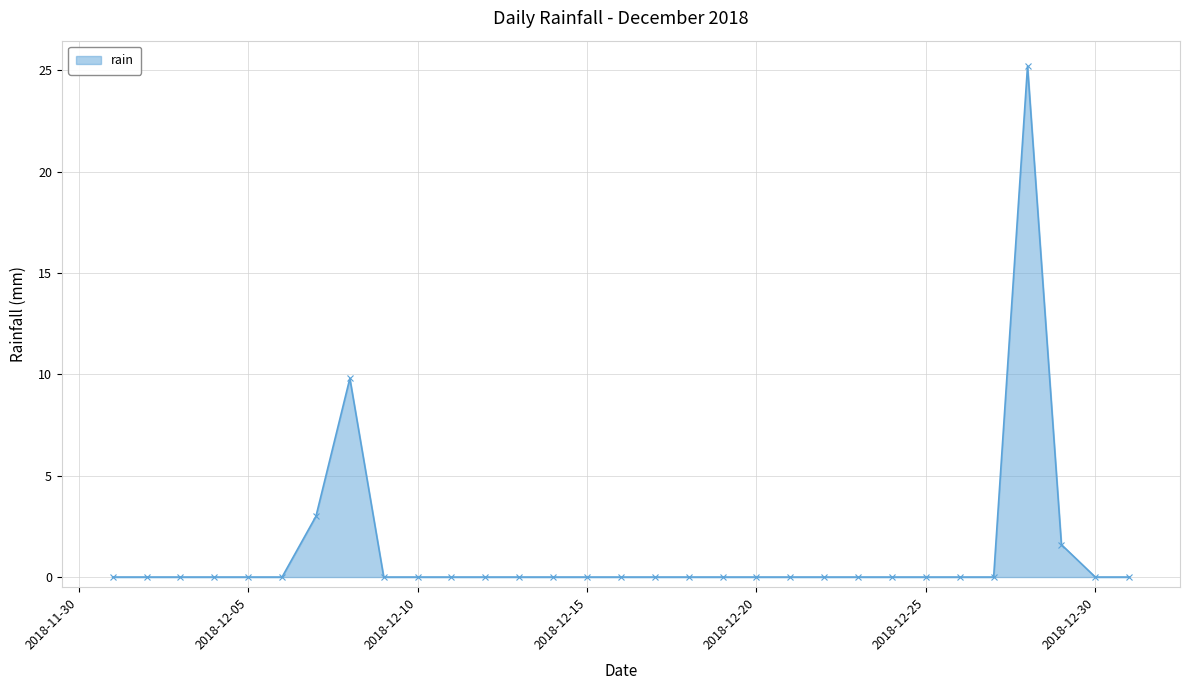

What is the sum of all values?

39.6